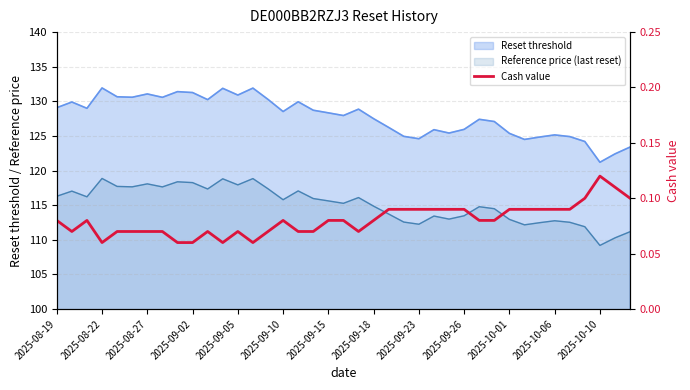

Which label corresponds to the smallest value in the chart?

2025-08-22